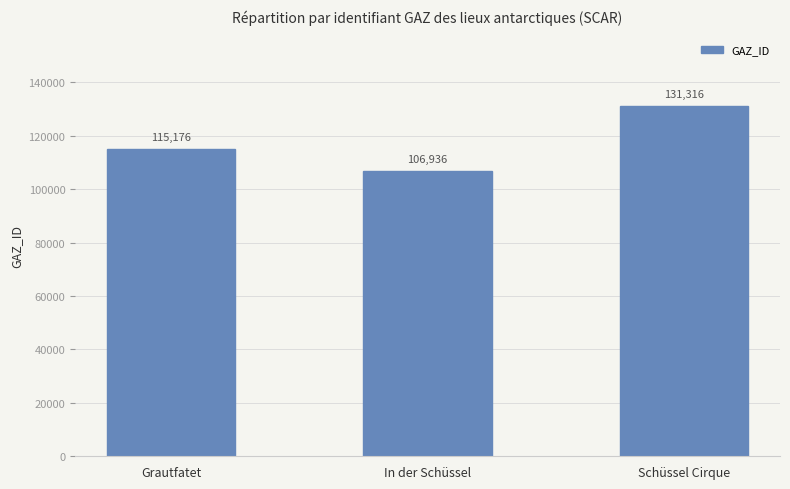

Count the number of categories in the chart.

3